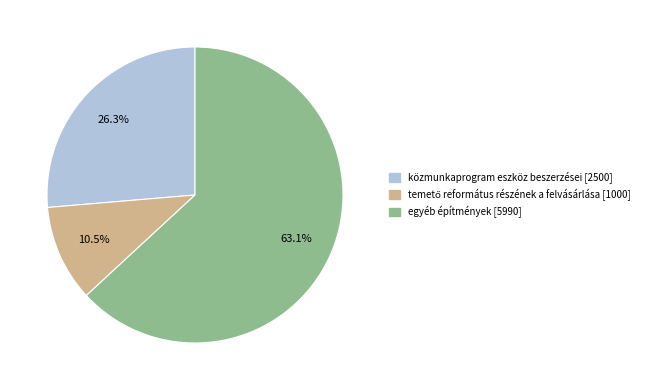

Which category accounts for the majority?

egyéb építmények